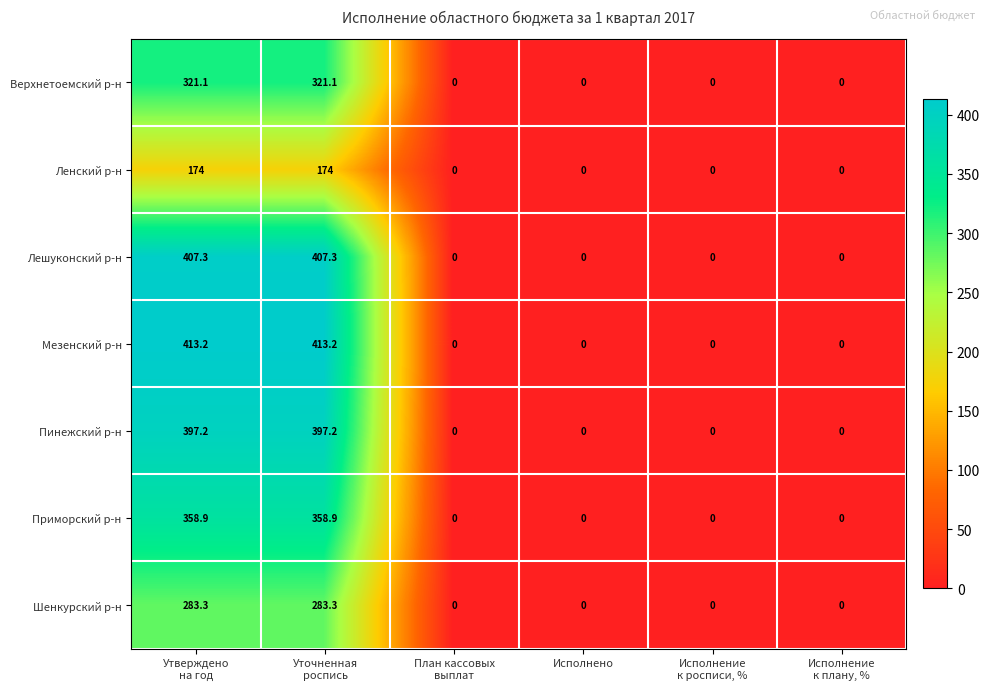

Rank the series by their maximum value, from highest to lowest.

Мезенский р-н, Лешуконский р-н, Пинежский р-н, Приморский р-н, Верхнетоемский р-н, Шенкурский р-н, Ленский р-н